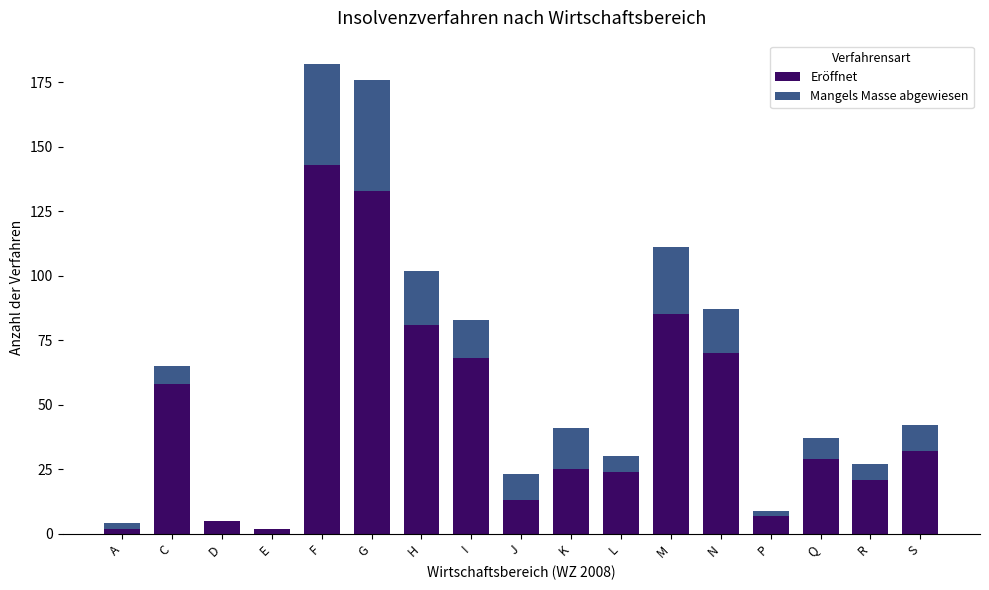

At which category is the sum across all series the highest?

F